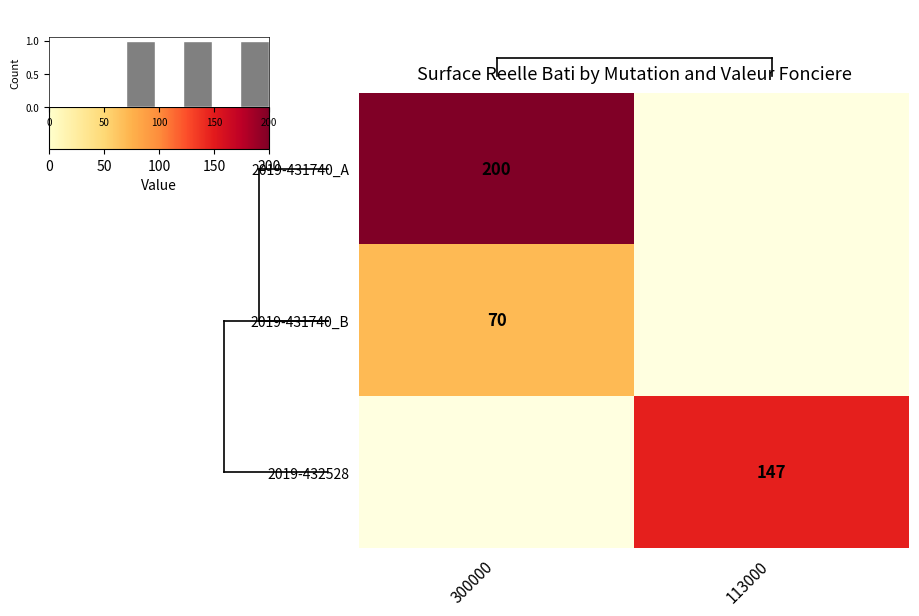

The value of 2019-432528 at 113000 is 258.6. True or false?

False